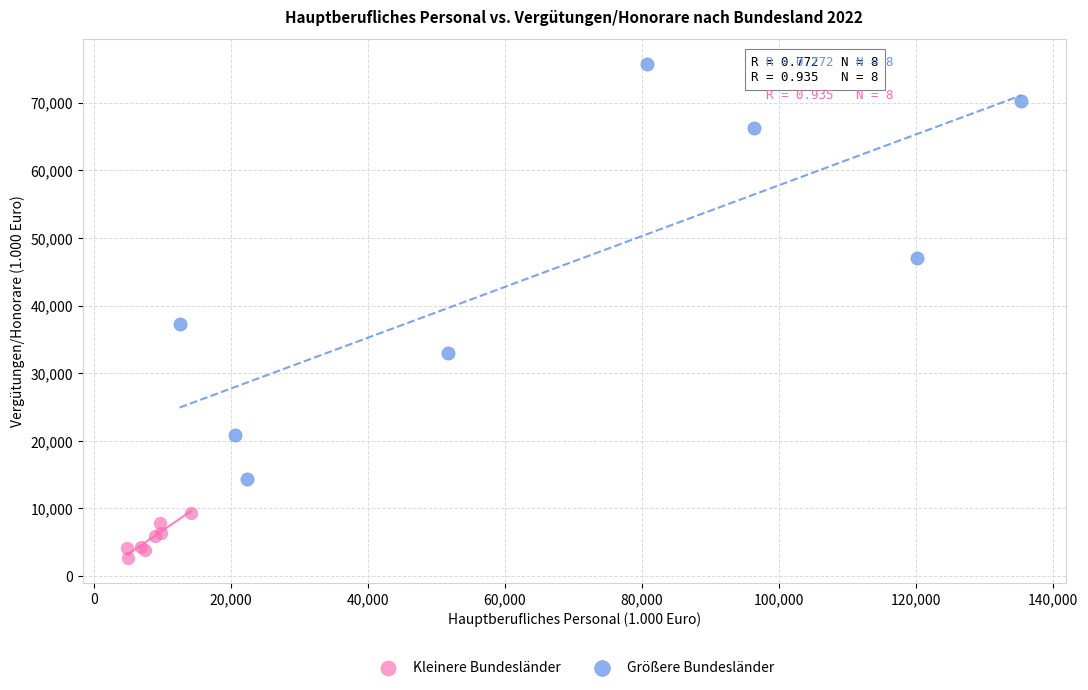

Which series reaches the minimum Y coordinate?

Kleinere Bundesländer